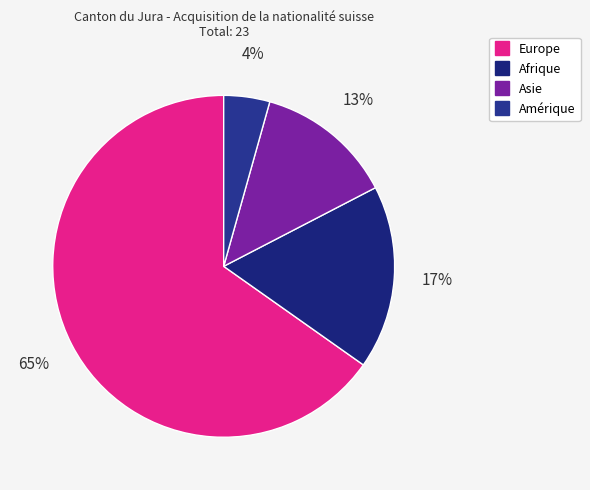

What is the change in value from Europe to Afrique?

-11